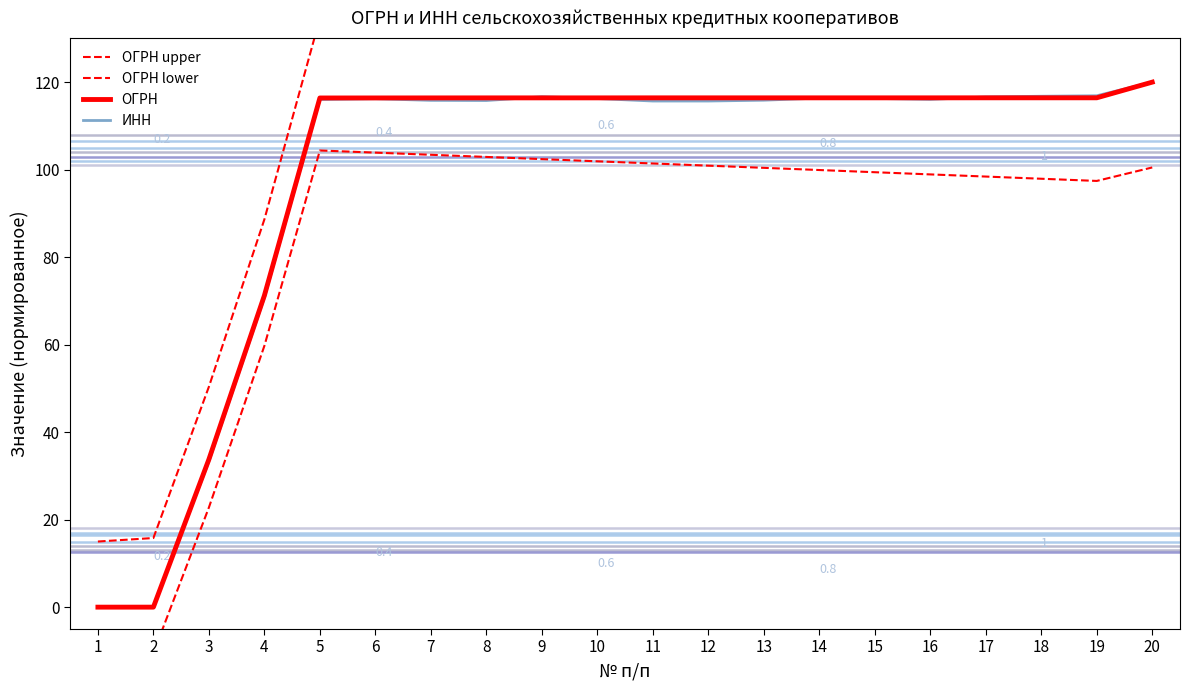

Is it true that ОГРН equals 24.6 at 10?

False